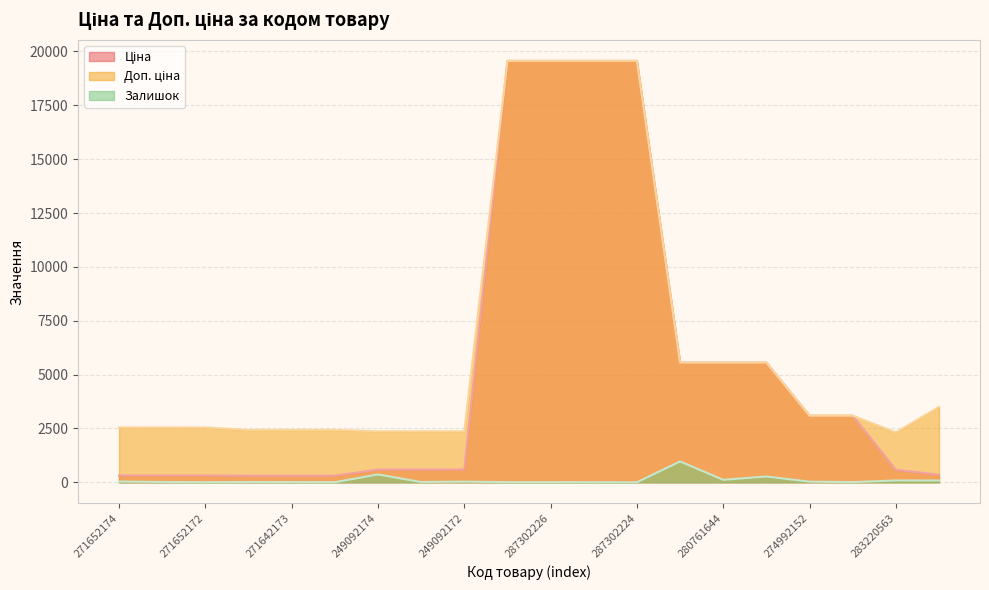

True or false: Залишок and Доп. ціна intersect in this chart.

False